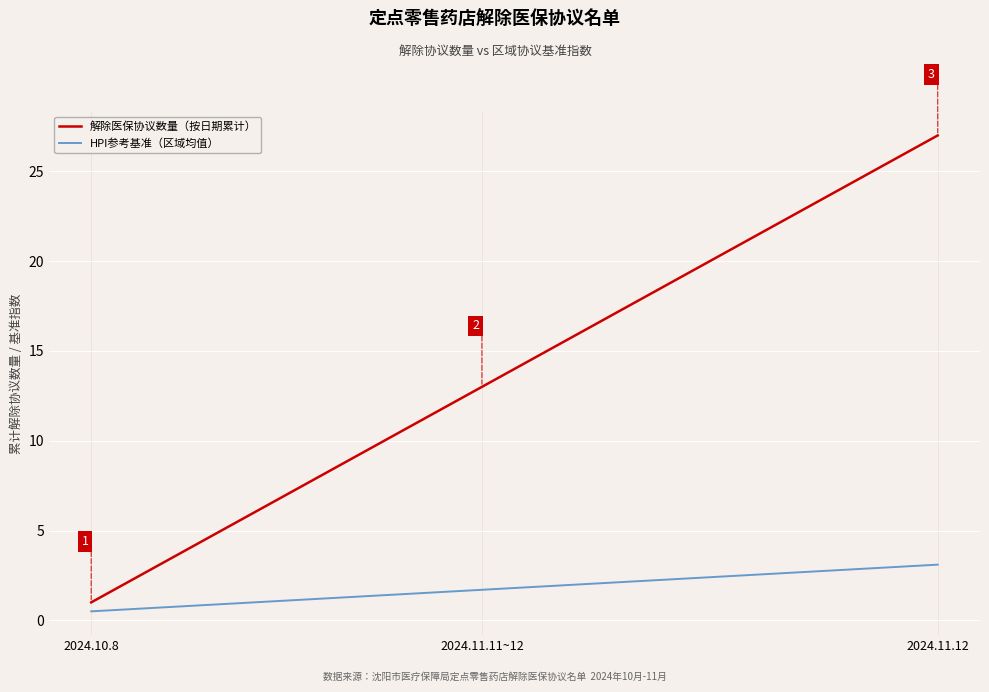

List the series in order of their peak value, lowest first.

HPI参考基准（区域均值）, 解除医保协议数量（按日期累计）